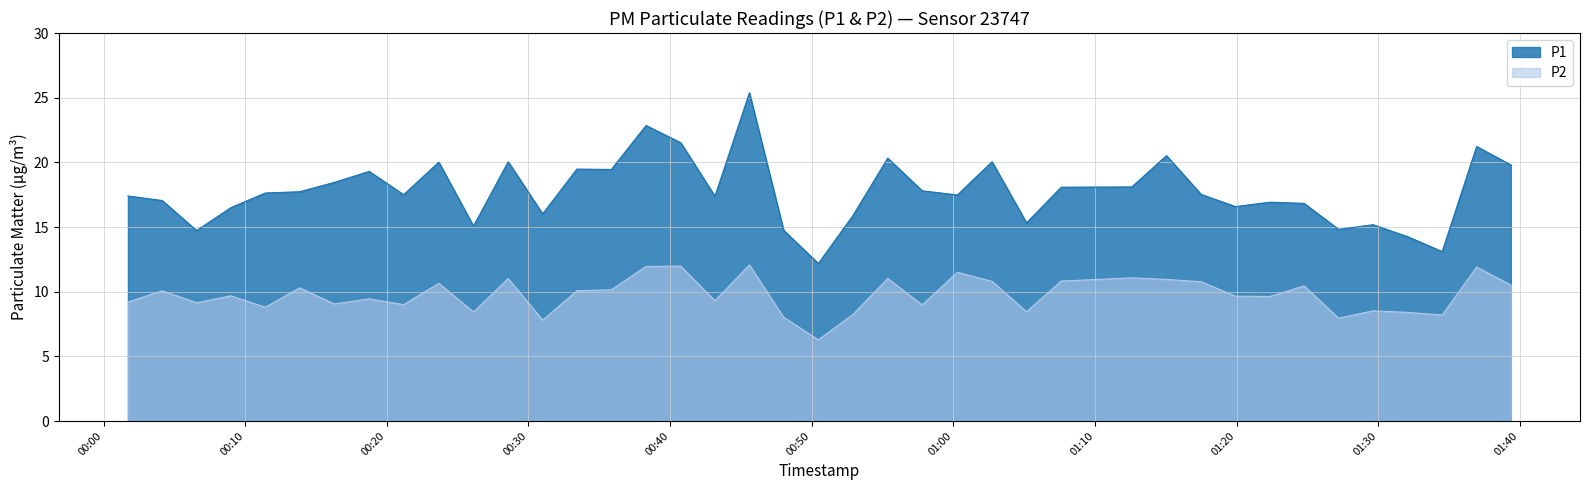

Reading left to right, what are all the values shown in this chart?

P1: 17.4	17.1	14.7	16.5	17.6	17.7	18.4	19.3	17.5	20.0	15.1	20.1	16.0	19.5	19.4	22.9	21.5	17.4	25.4	14.8	12.2	15.9	20.3	17.8	17.5	20.1	15.3	18.1	18.1	20.5	17.5	16.6	16.9	16.8	14.8	15.2	14.2	13.1	21.2	19.8
P2: 9.2	10.1	9.2	9.7	8.8	10.3	9.1	9.4	9.0	10.7	8.4	11.0	7.8	10.1	10.2	11.9	12.0	9.3	12.1	8.0	6.3	8.2	11.0	9.0	11.5	10.8	8.4	10.8	11.1	10.9	10.8	9.7	9.6	10.4	8.0	8.5	8.4	8.2	11.9	10.5